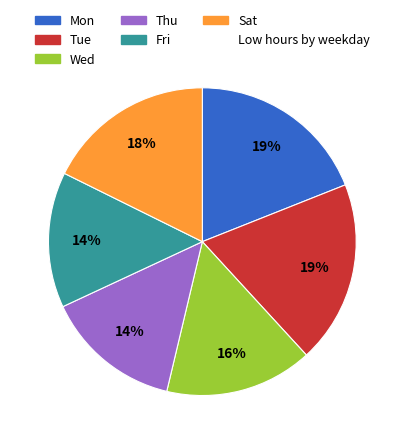

Is there a majority slice in this chart?

No